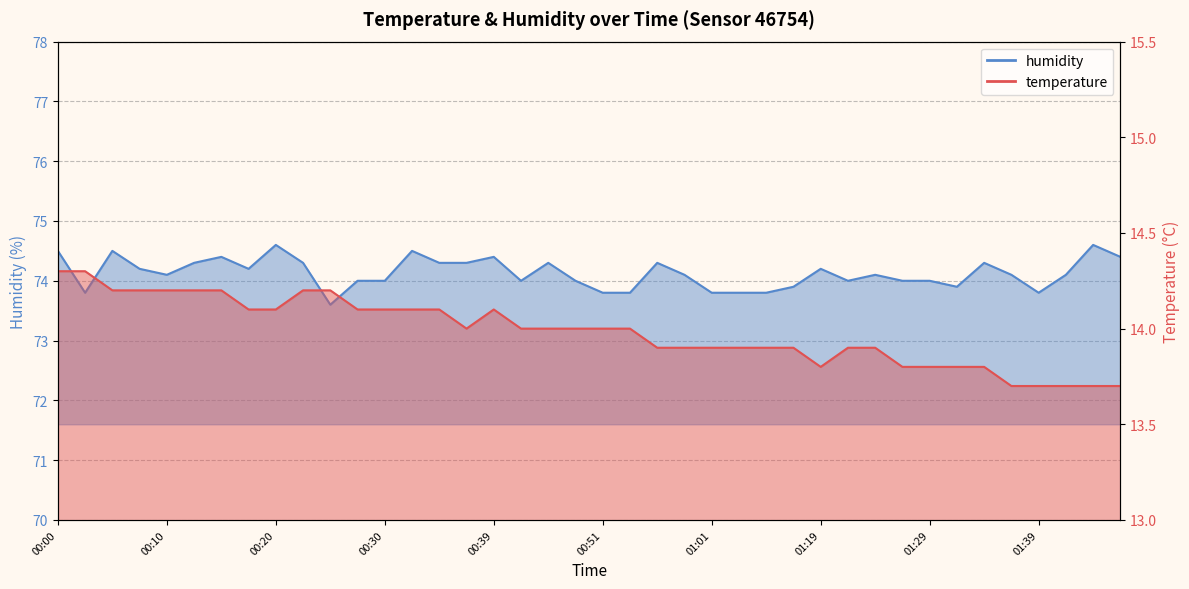

True or false: temperature and humidity cross at least once.

False